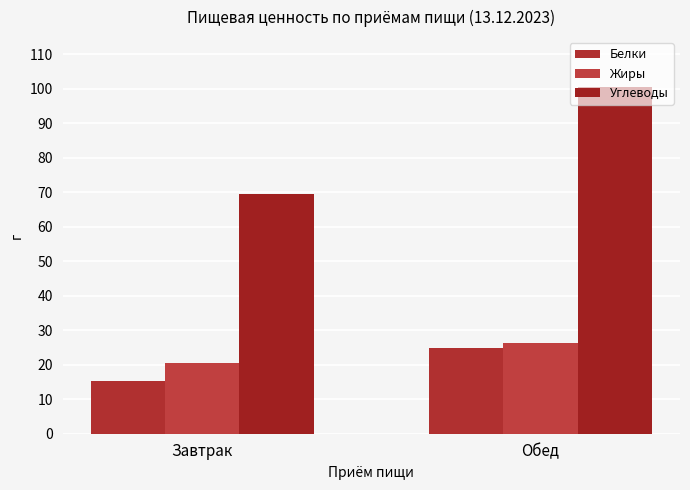

What is the label of the 1st bar from the left?

Завтрак